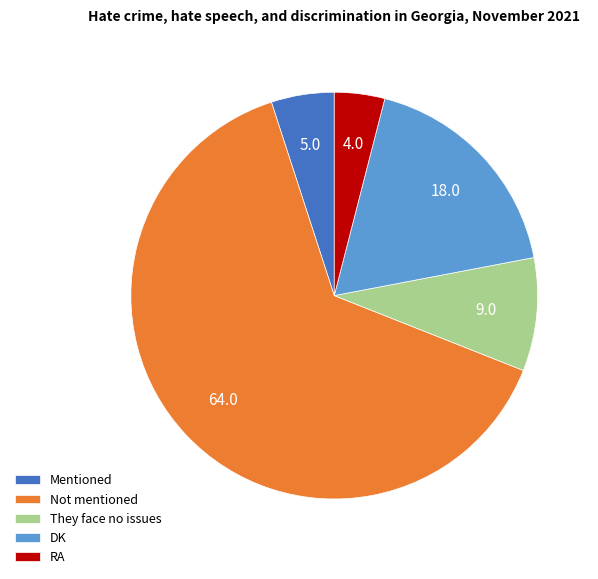

The They face no issues slice represents 1% of the pie. True or false?

False